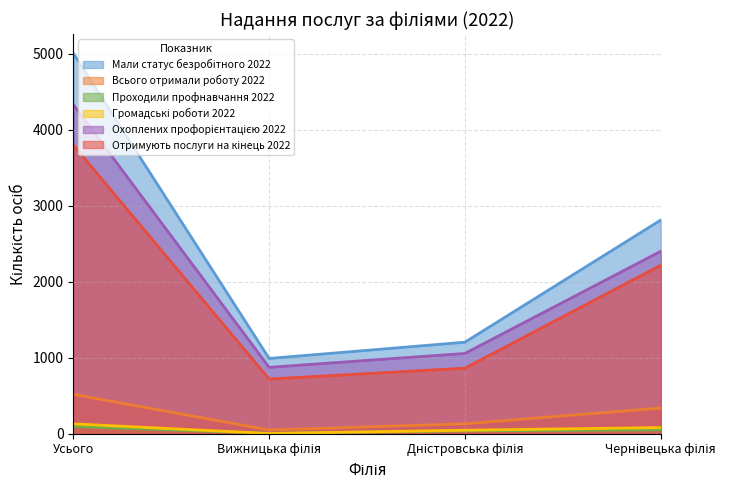

At how many categories does at least one series exceed 58?

4